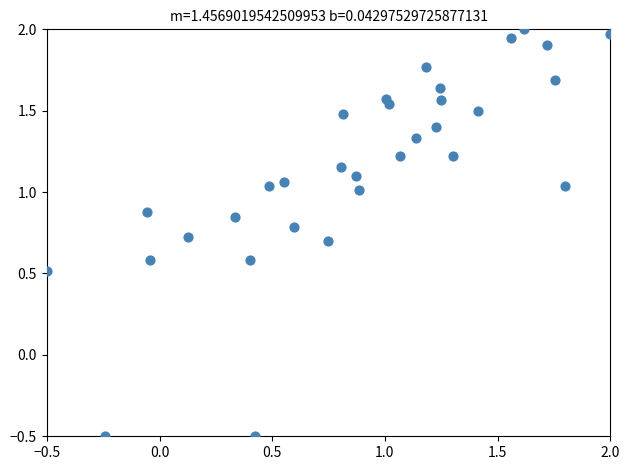

What is the range of Y values (max minus min)?

2.5